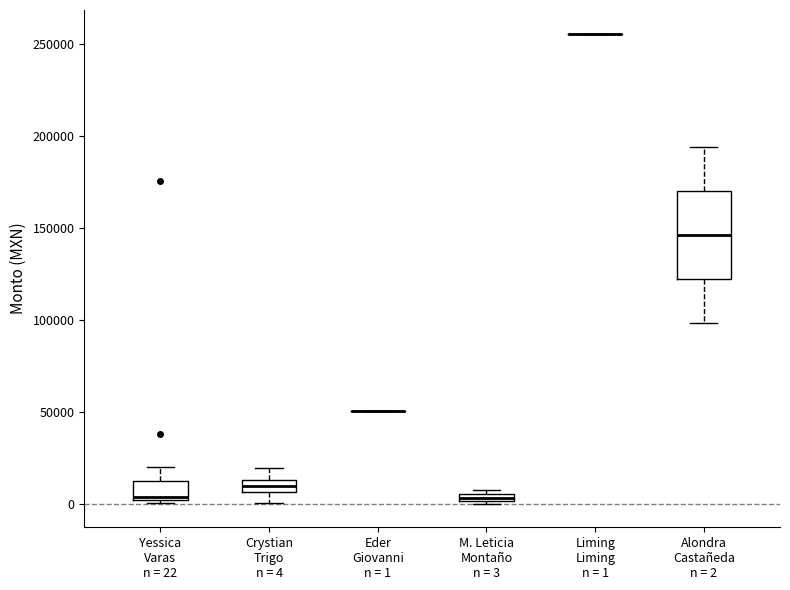

Comparing the boxes themselves (not the whiskers), which one is the tallest?

Alondra Castañeda n = 2